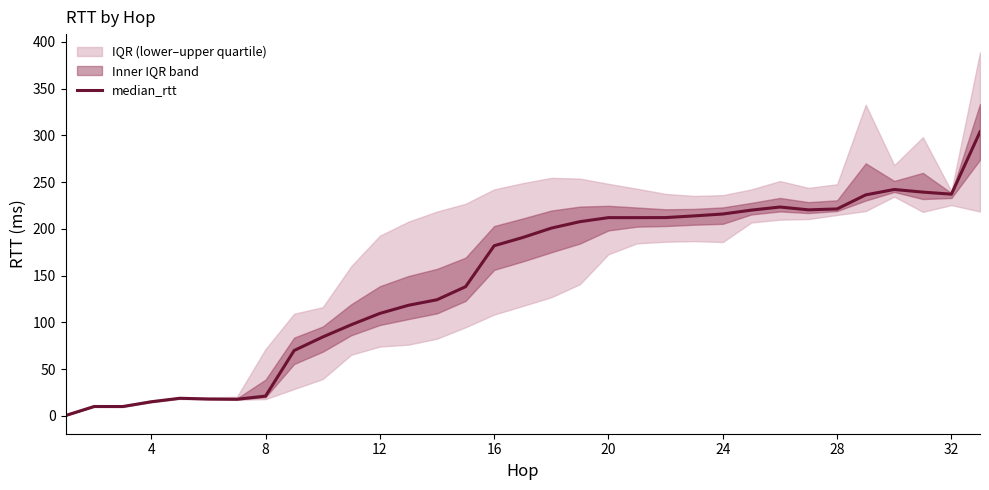

The chart shows a value of 305.2 at 28. True or false?

False